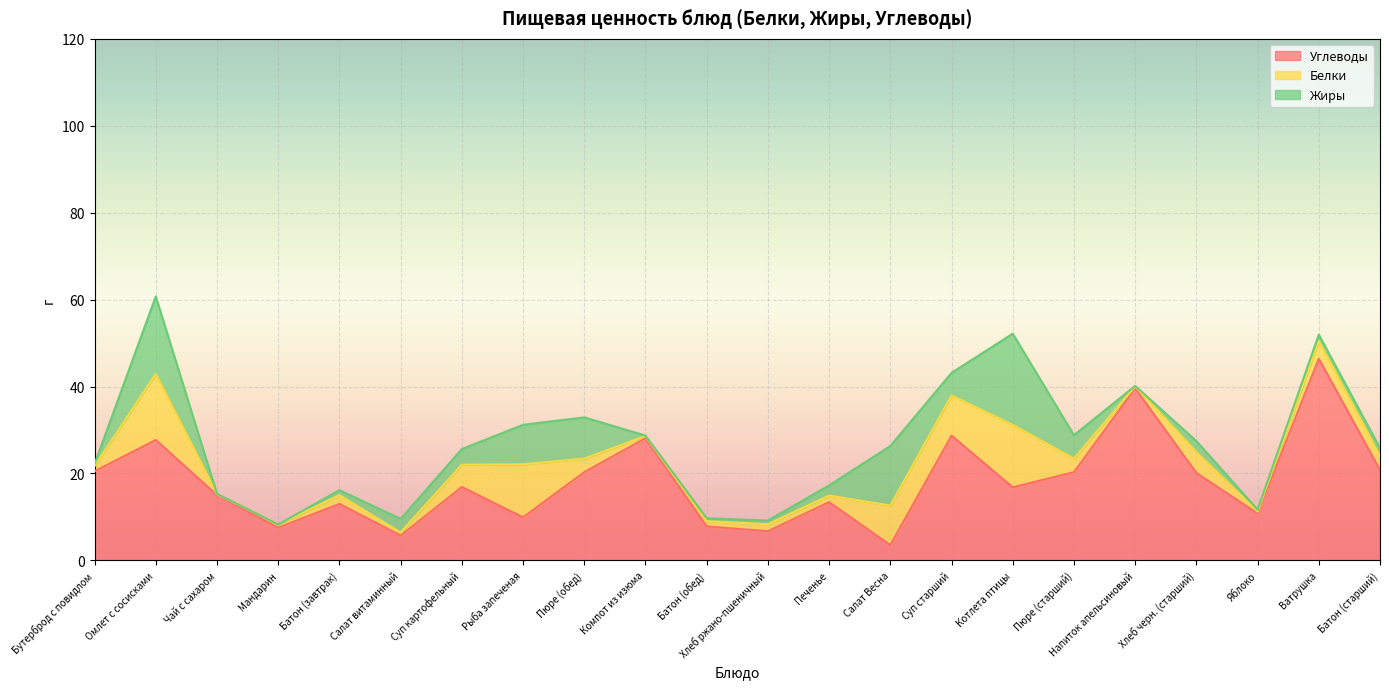

Where does the Углеводы series first go above 16?

Бутерброд с повидлом